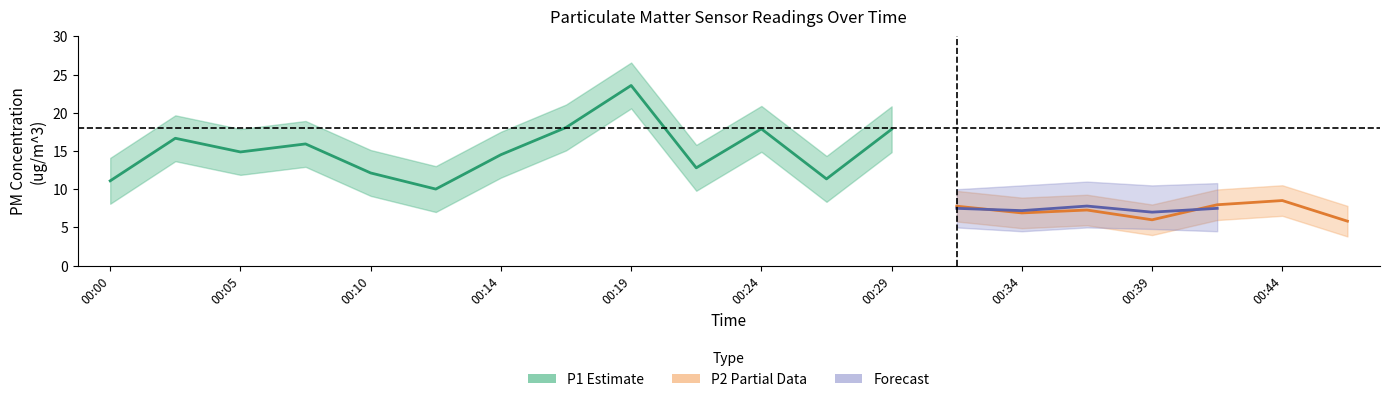

Between 00:12 and 00:34, which series saw the biggest shift?

P1